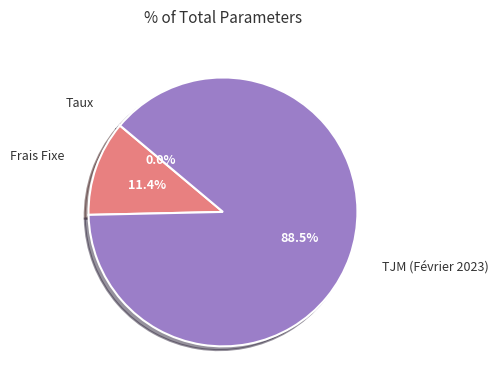

Is there a majority slice in this chart?

Yes